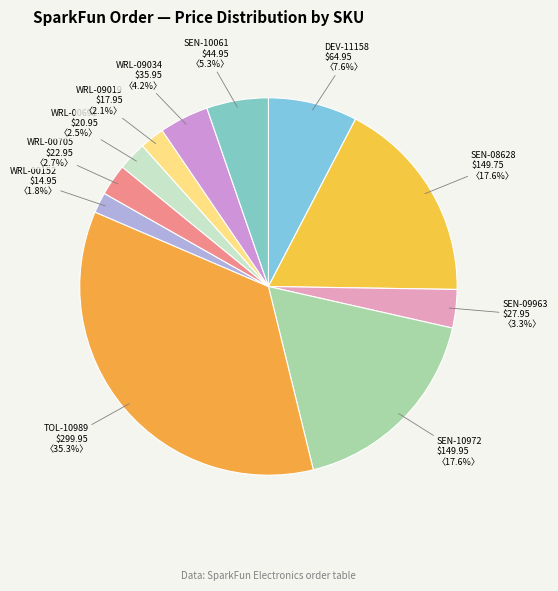

To the nearest percent, what is the combined percentage of WRL-09019 and DEV-11158?

10%